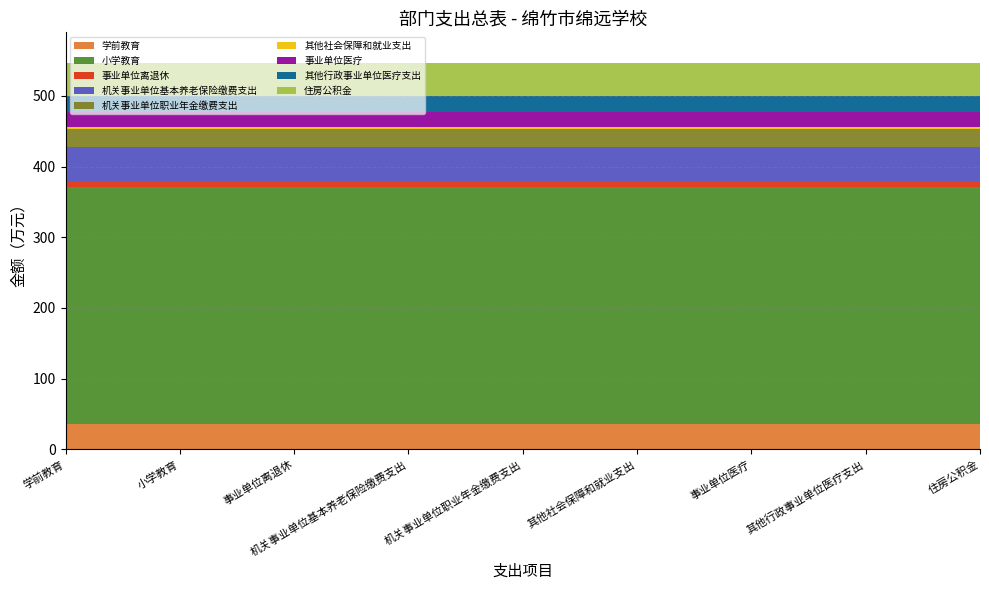

The 学前教育 series shows 35.9 at 学前教育. True or false?

True